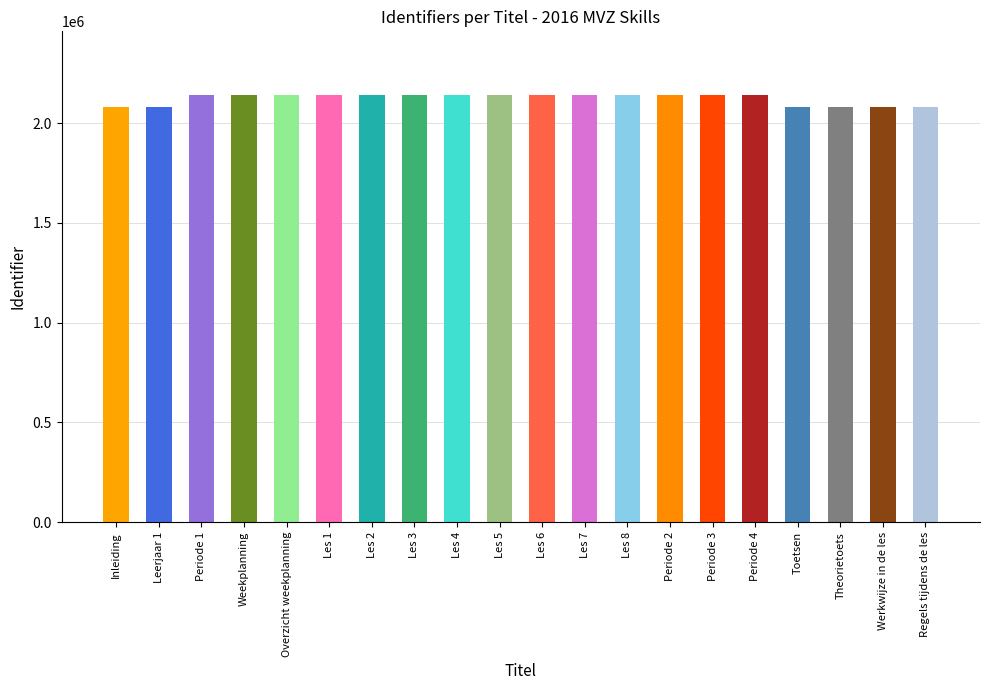

Reading right to left, transcribe all the data shown in this chart.

Regels tijdens de les=2079434	Werkwijze in de les=2079430	Theorietoets=2079428	Toetsen=2079422	Periode 4=2139293	Periode 3=2139292	Periode 2=2139290	Les 8=2139275	Les 7=2139274	Les 6=2139273	Les 5=2139272	Les 4=2139271	Les 3=2139269	Les 2=2139266	Les 1=2139265	Overzicht weekplanning=2139376	Weekplanning=2139289	Periode 1=2139294	Leerjaar 1=2079381	Inleiding=2079379